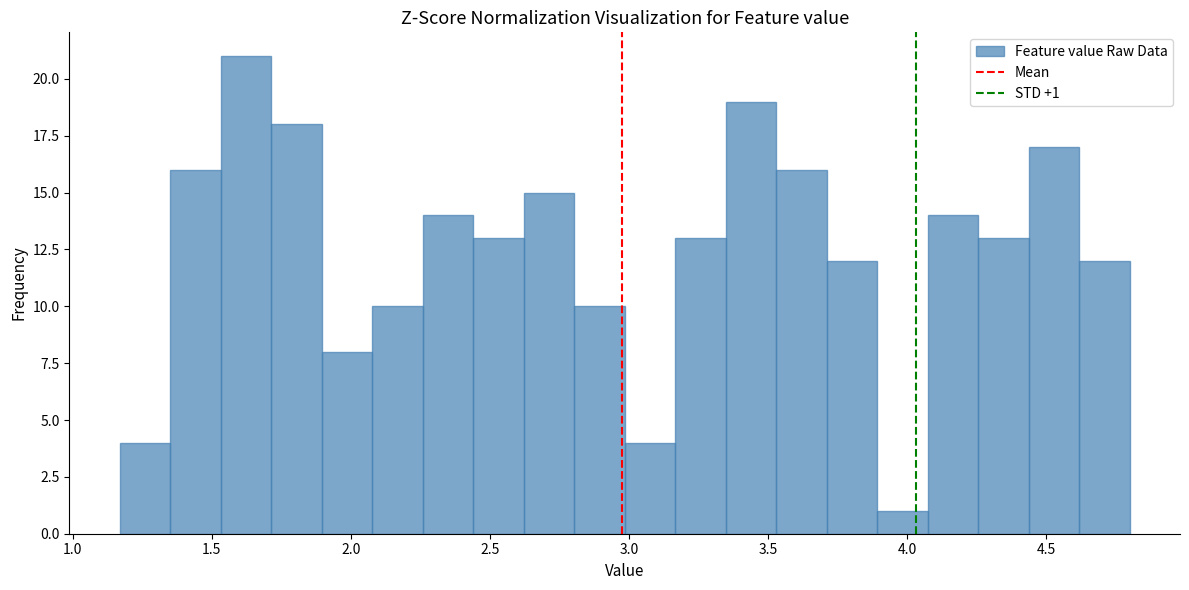

Around what value on the x-axis is the tallest bar? Give the approximate position of its centre, as read against the axis.

1.60